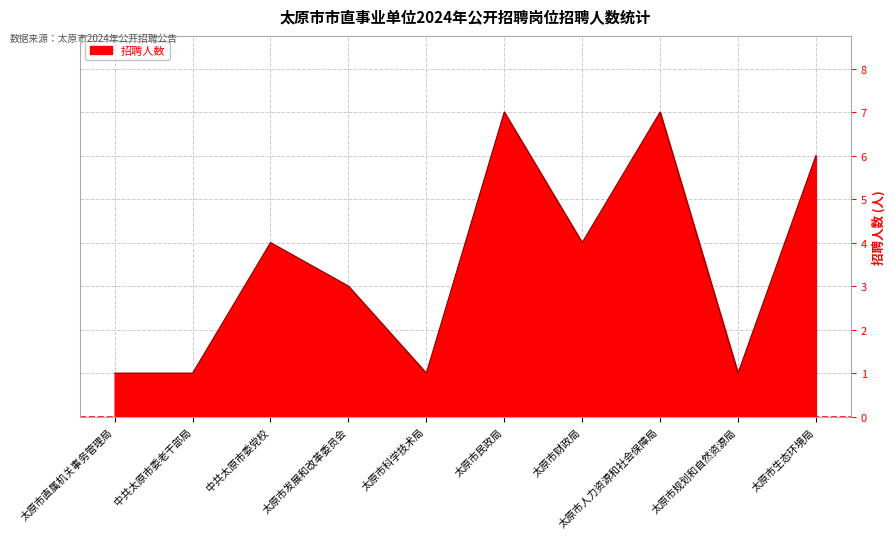

What position from the left is 太原市人力资源和社会保障局?

8